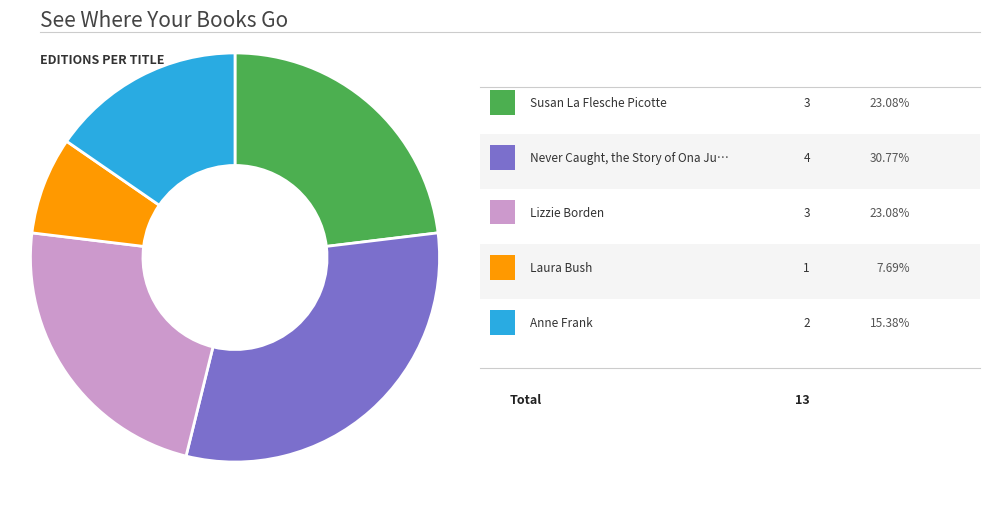

Is there any slice that represents more than half of the pie?

No